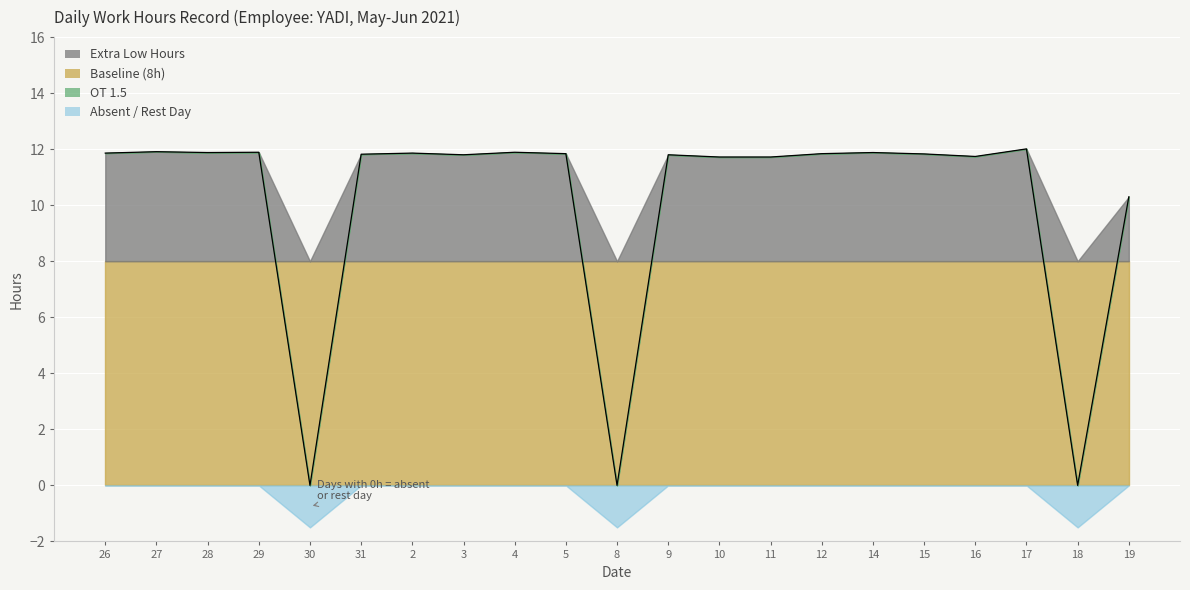

True or false: Low (Work Hours) and OT 1.5 intersect in this chart.

False